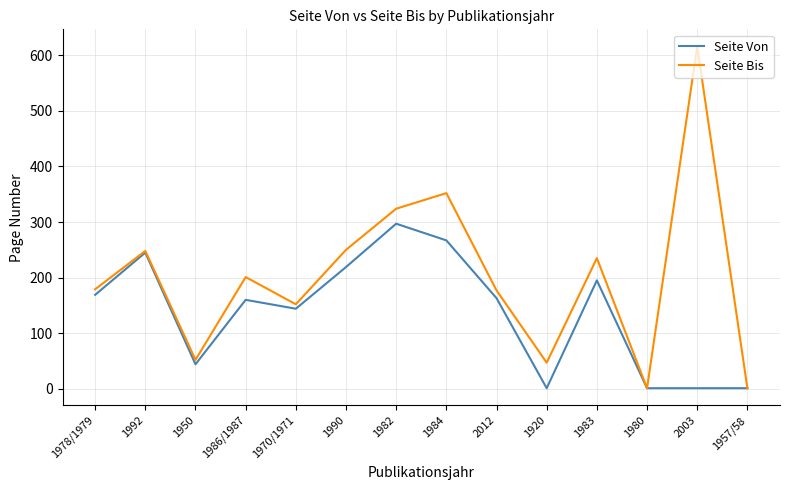

Which series changed the most between 1982 and 2012?

Seite Bis